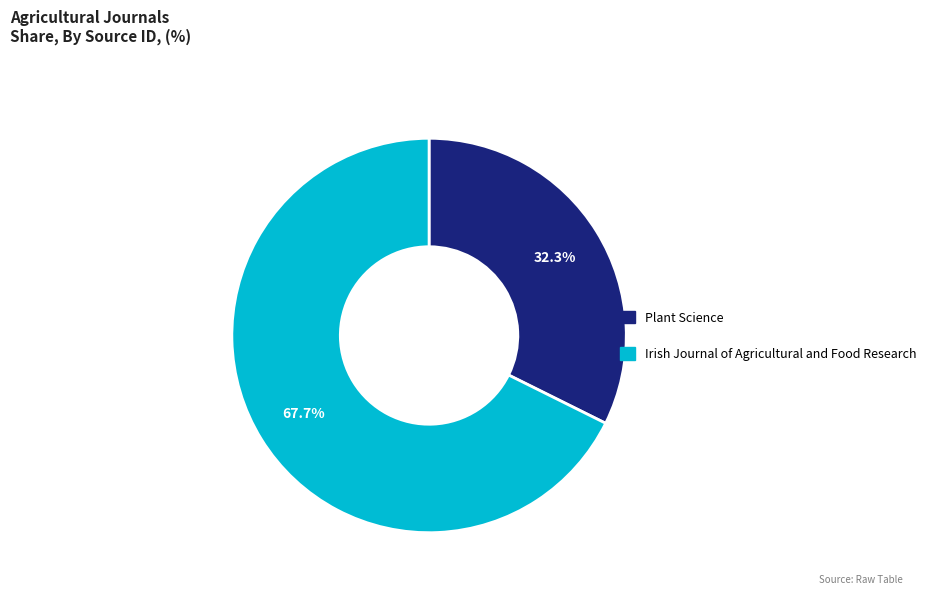

Approximately how many times larger is the value at Plant Science compared to Irish Journal of Agricultural and Food Research?

0.5